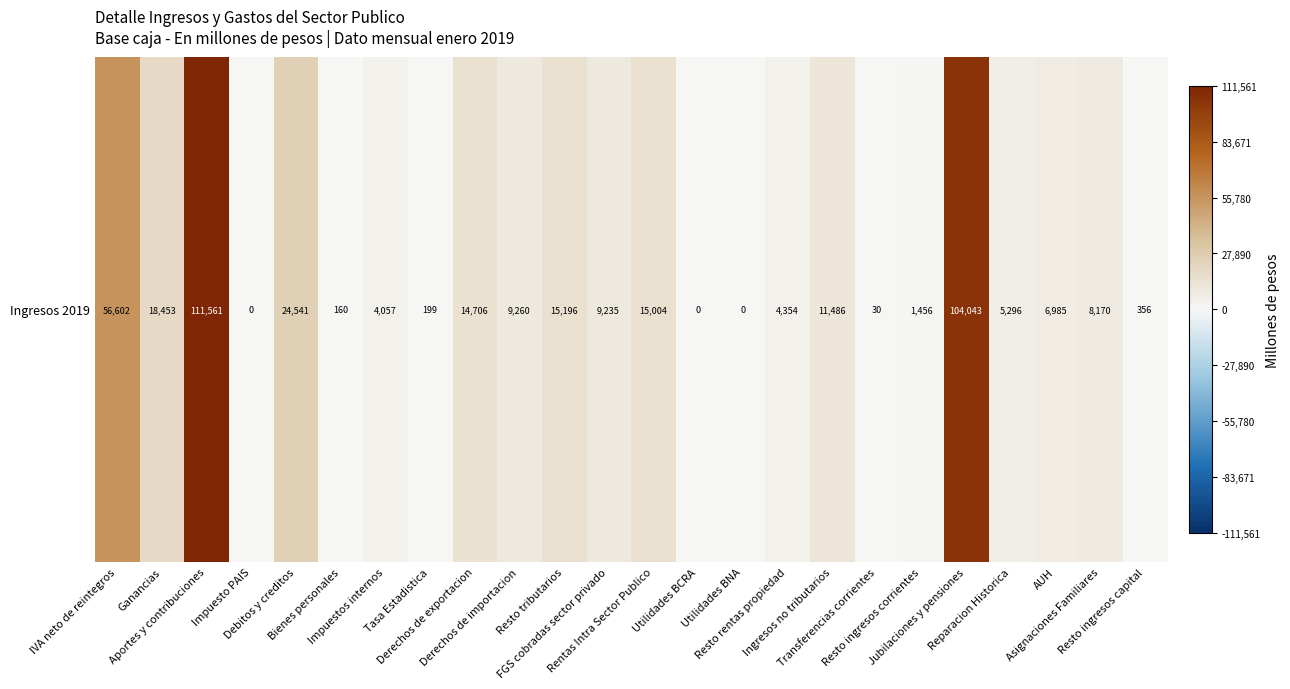

Between Ganancias and Resto tributarios, which is larger?

Ganancias